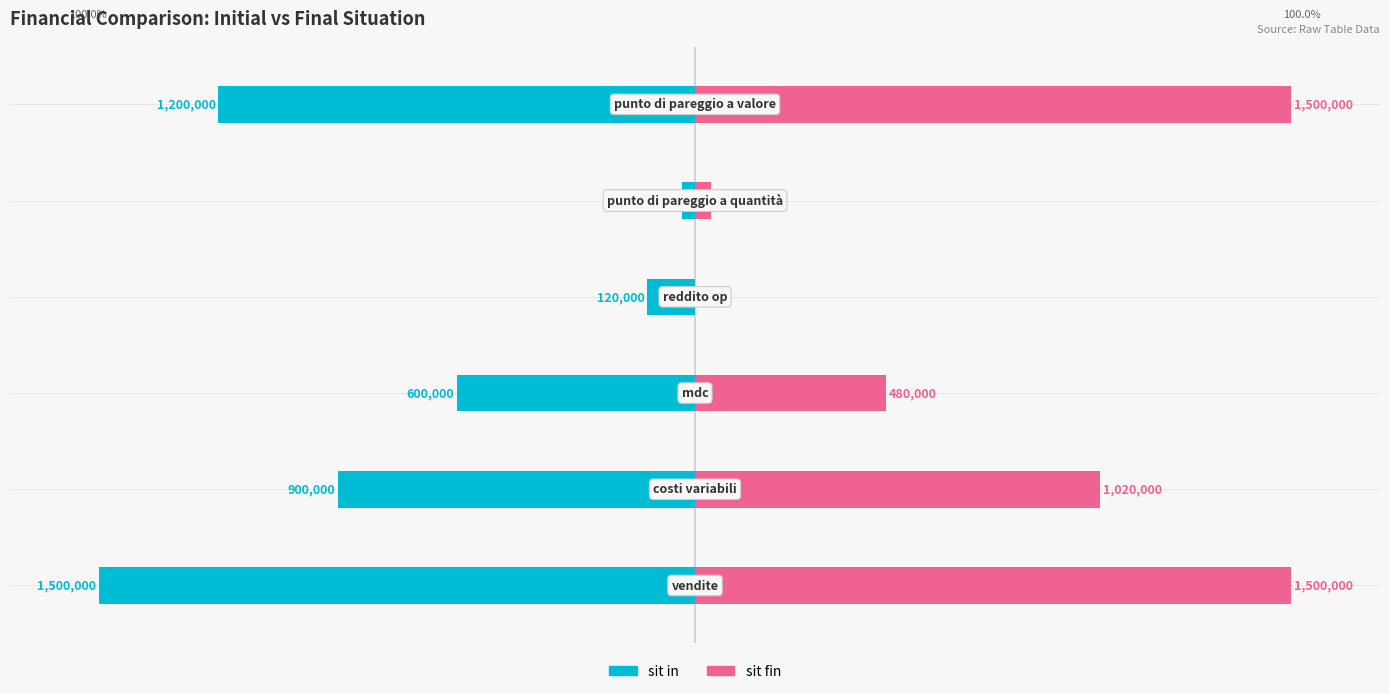

Reading left to right, extract all data points from this chart.

sit in: -100.0	-60.0	-40.0	-8.0	-2.1	-80.0
sit fin: 100.0	68.0	32.0	0.0	2.7	100.0